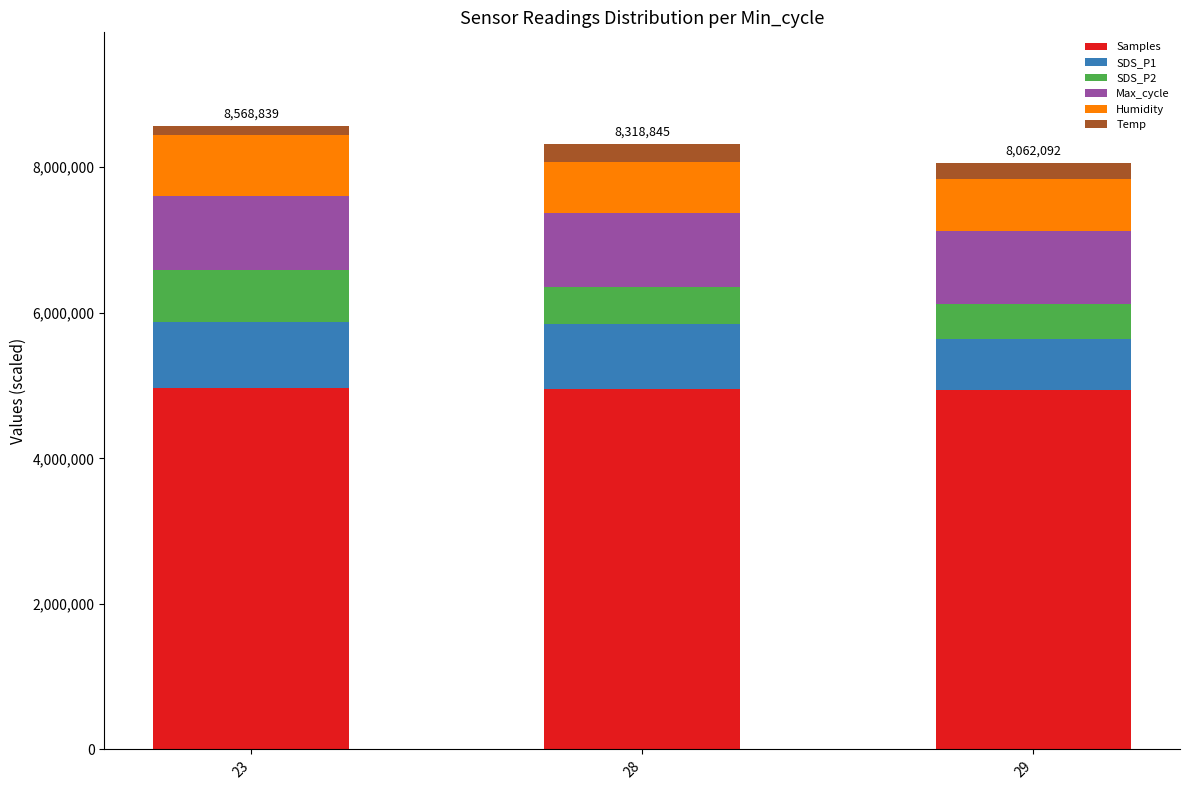

Are the bars grouped side by side (vs. stacked)?

No